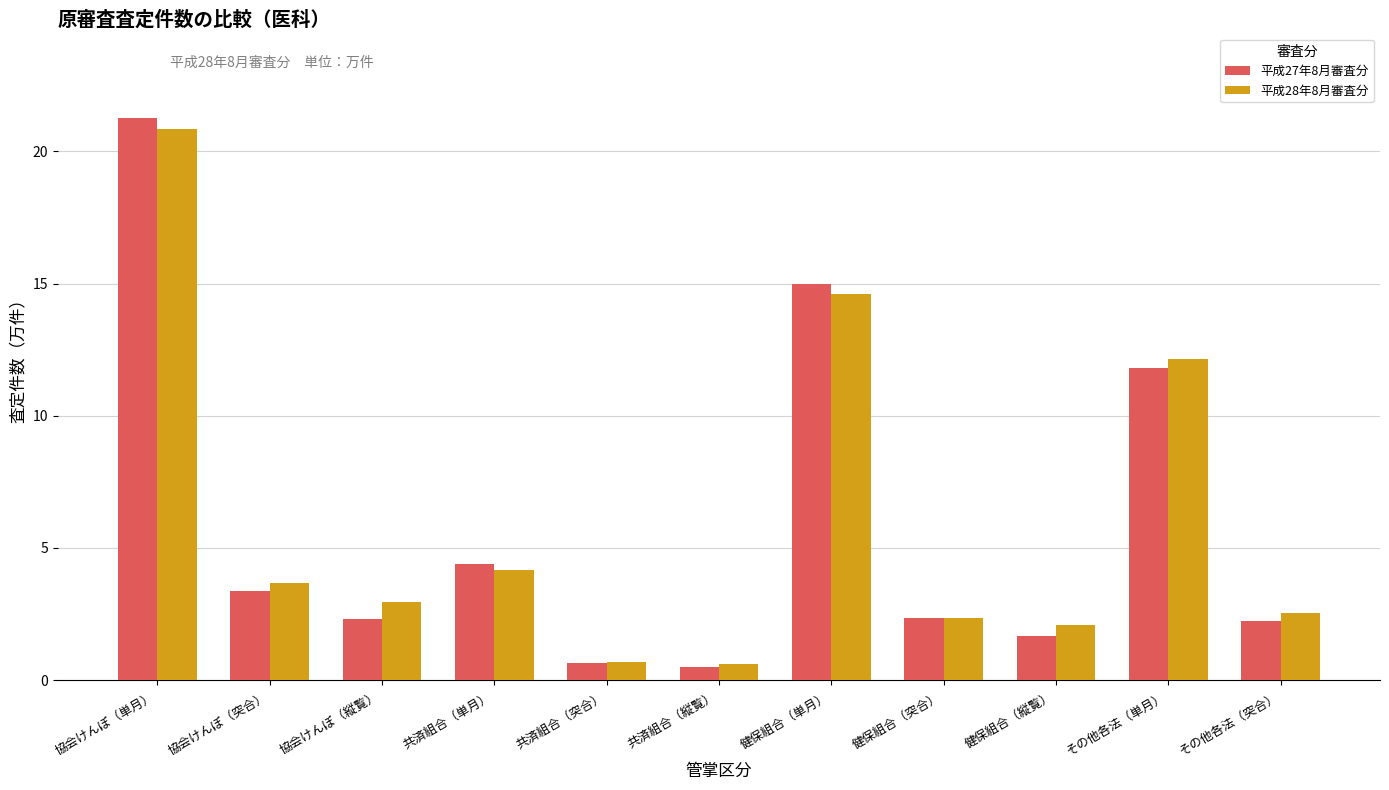

At which label is 平成27年8月審査分 closest to 10?

その他各法（単月）